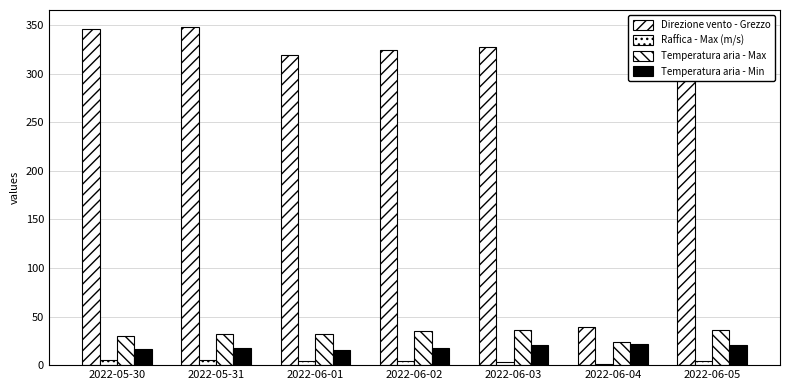

What is the sum of all Direzione vento - Grezzo values?

2013.0